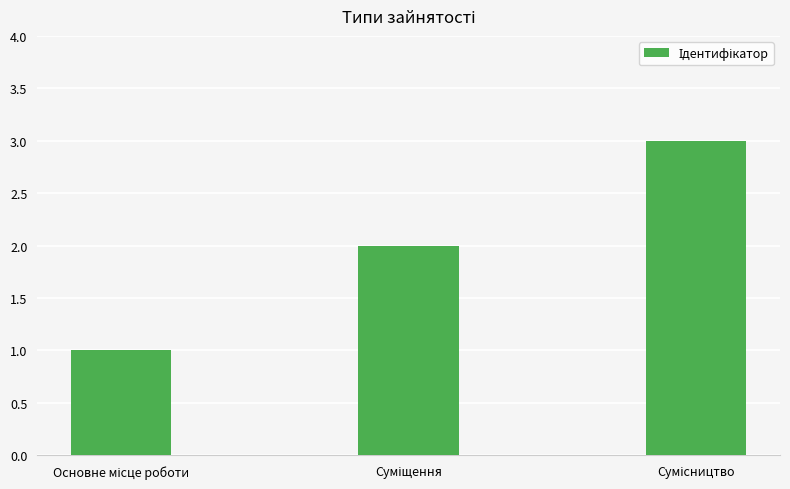

What is the greatest value displayed?

3